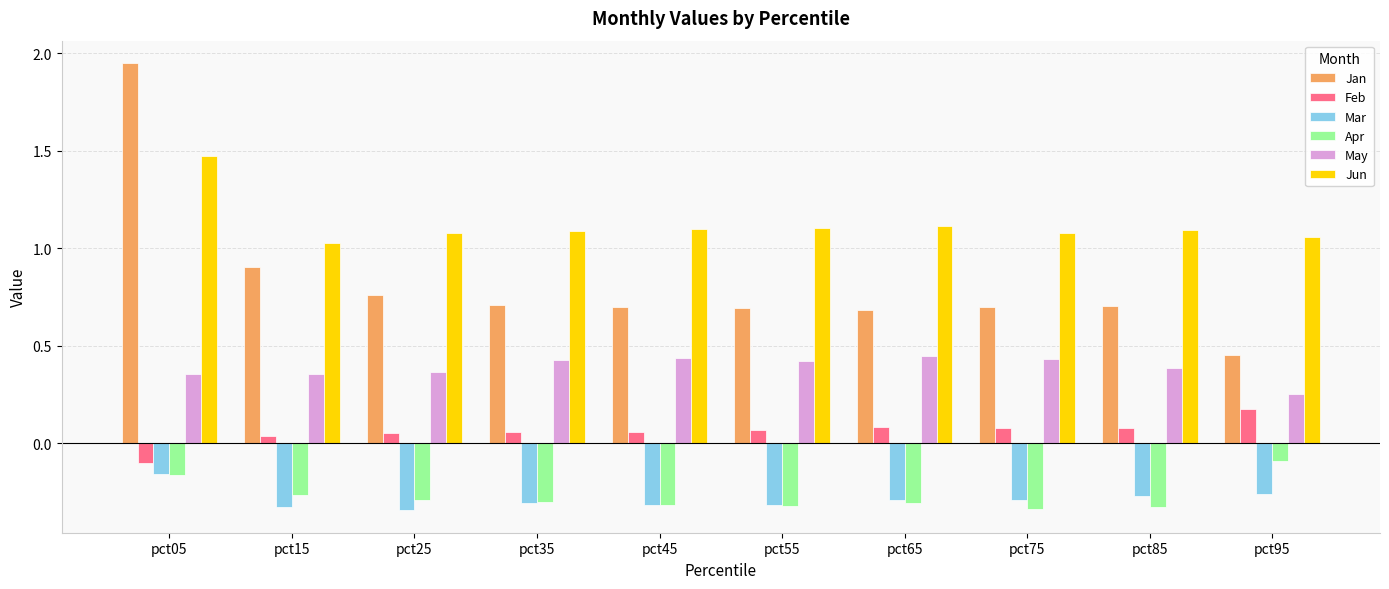

How many data points does each series have?

10